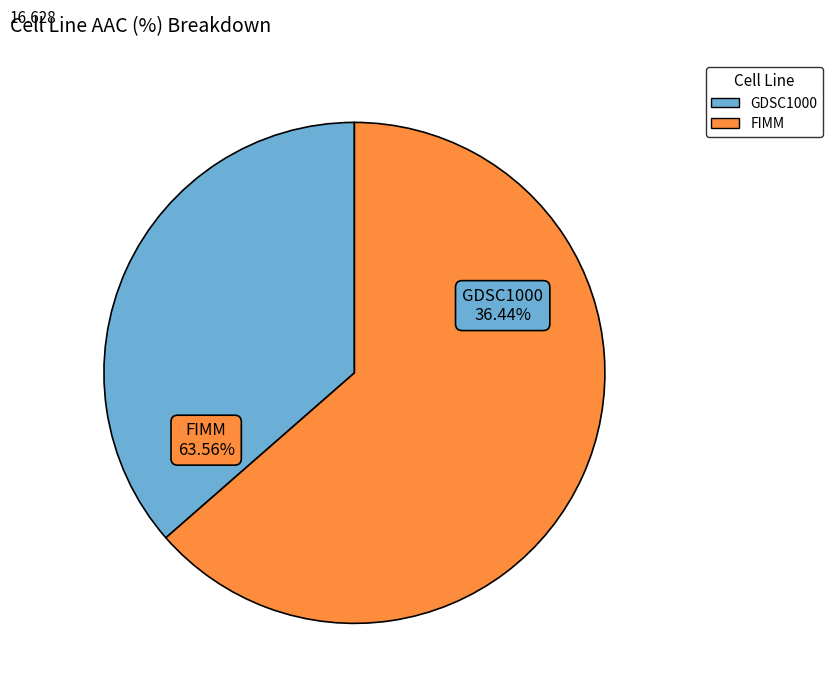

Does FIMM account for over 50% of the chart?

Yes